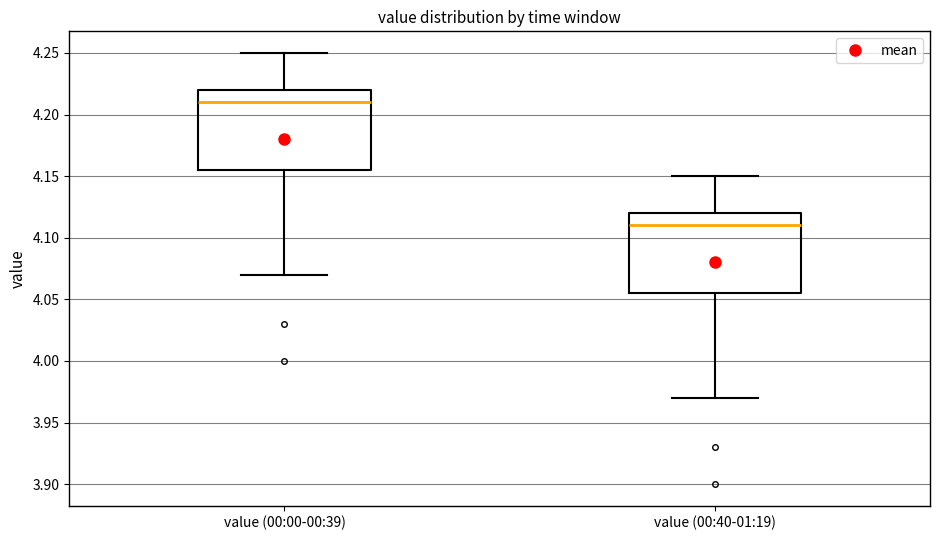

Which box has the highest median line?

value (00:00-00:39)